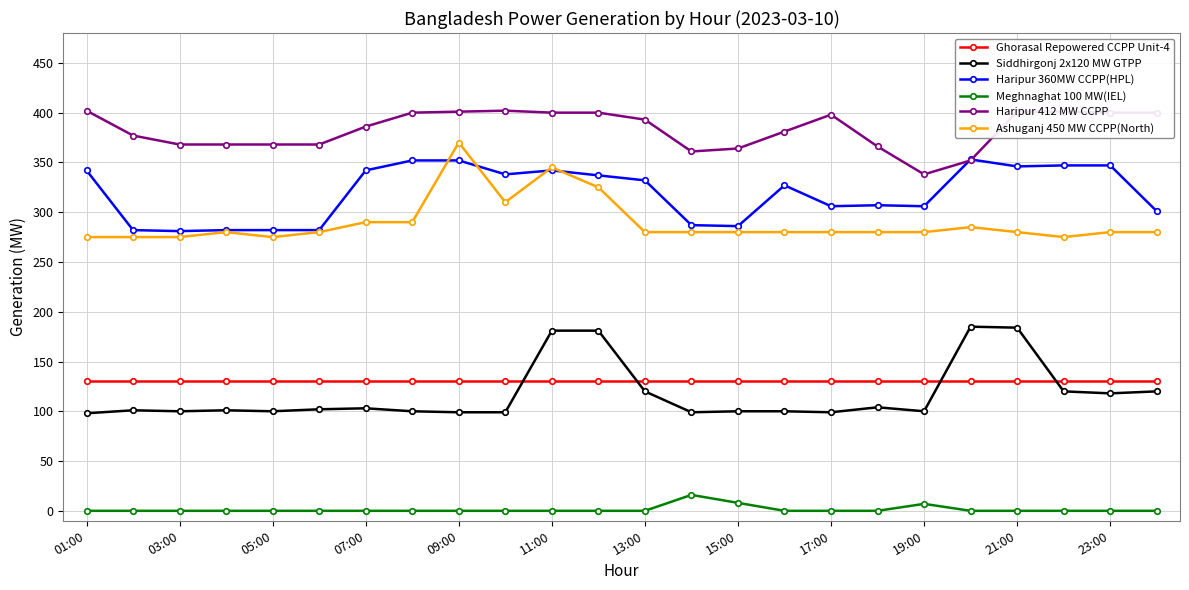

True or false: Haripur 360MW CCPP(HPL) has more than 0 points higher than both neighbors.

True